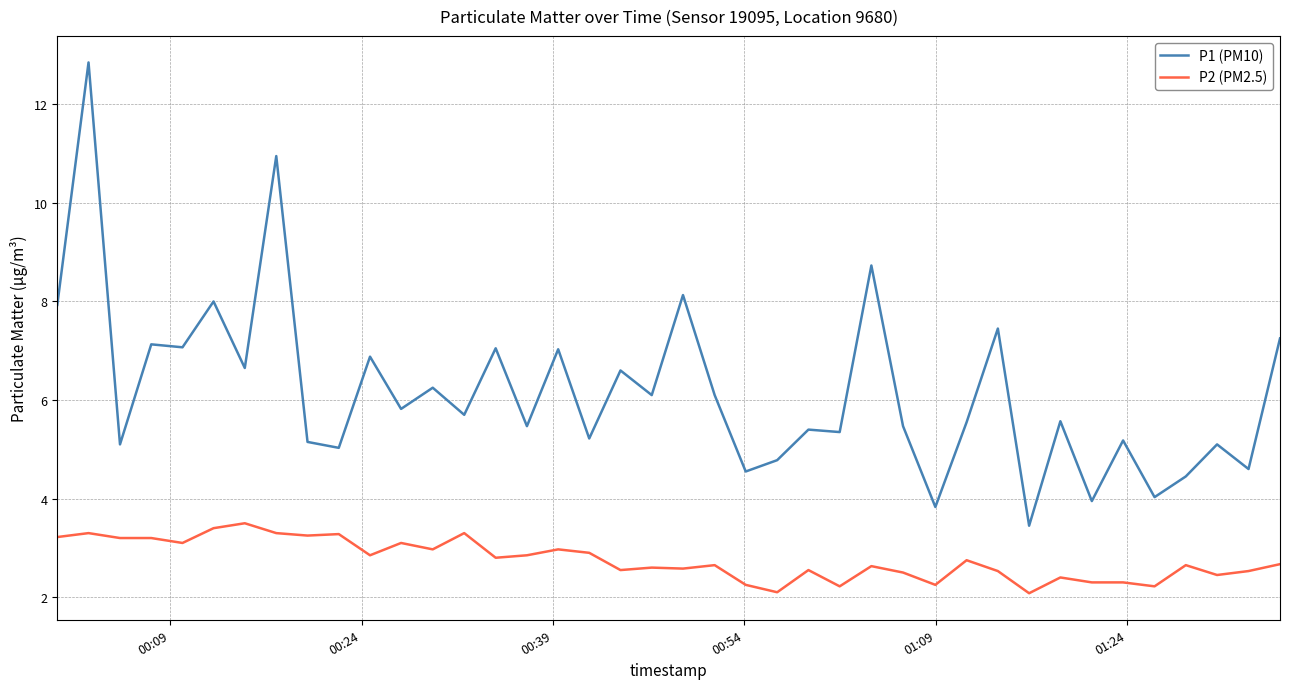

At how many categories does at least one series exceed 12?

1